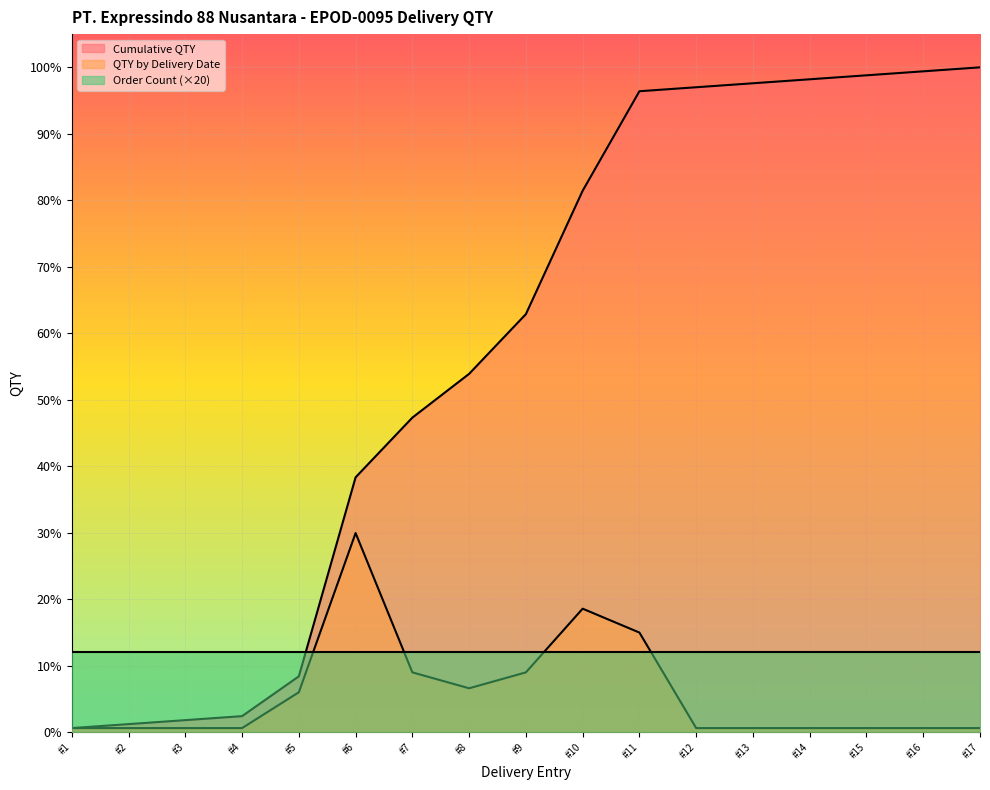

What is the value of the QTY by Delivery Date point at the 16th from the left?

1